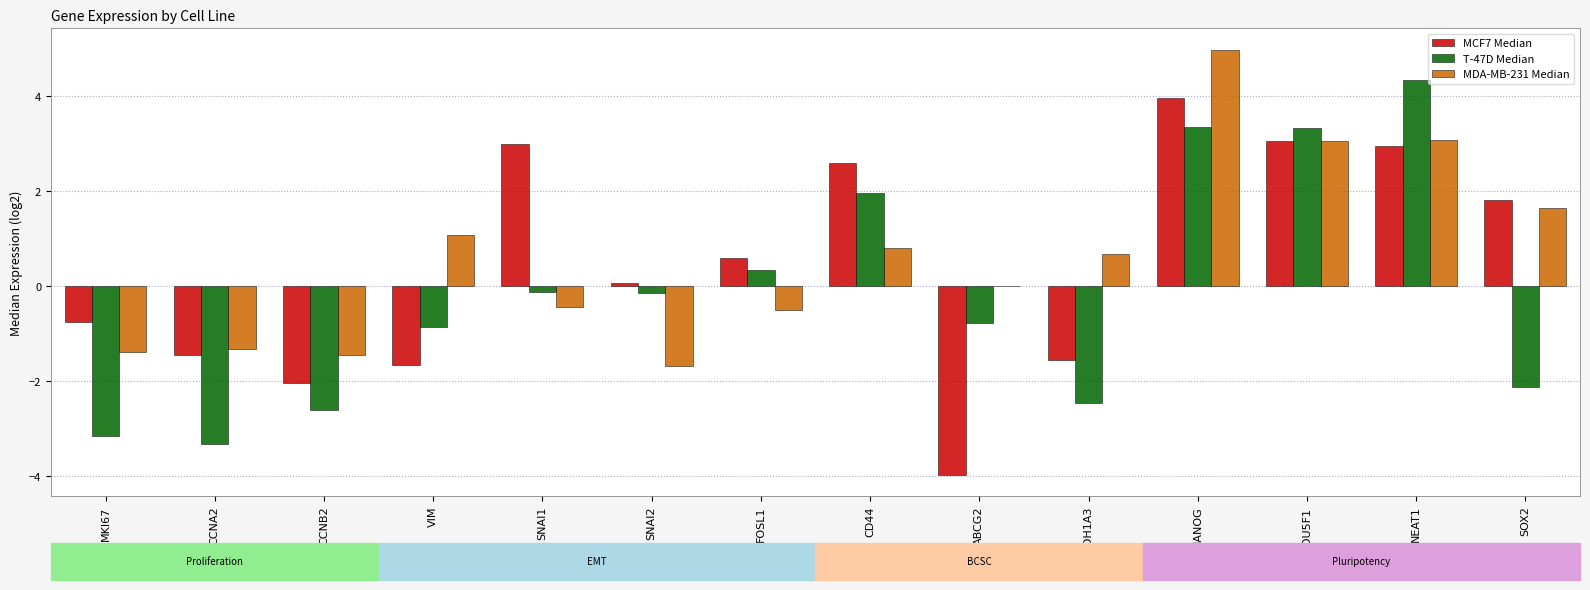

Is the value of MCF7 Median at CD44 greater than the value of MDA-MB-231 Median at VIM?

Yes